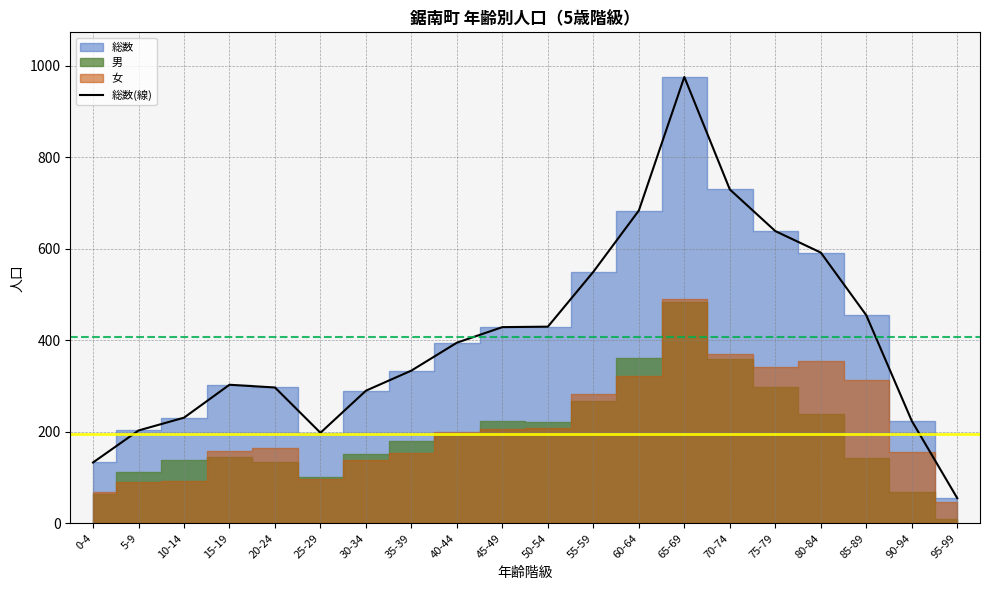

Where is the first local maximum?

15-19